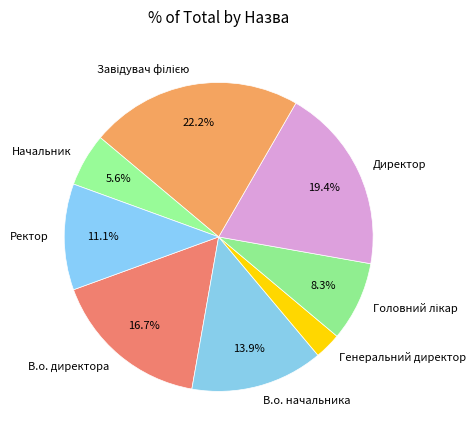

Which category has the smallest portion of the pie?

Генеральний директор